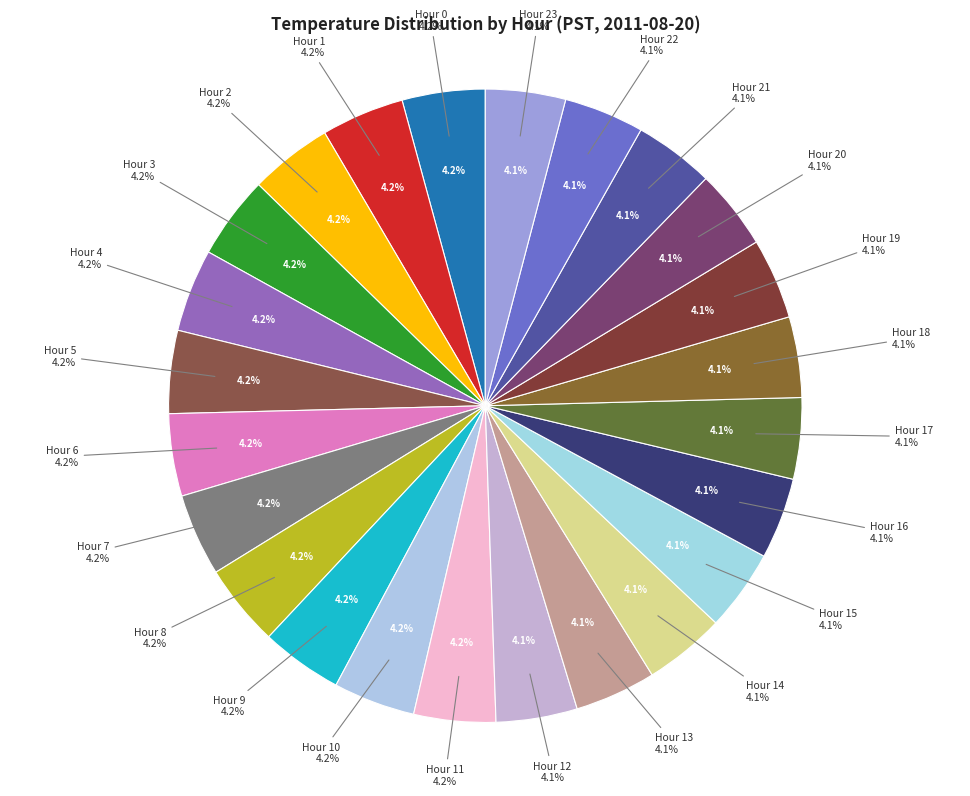

To the nearest percent, what portion does Hour 13 represent?

4%